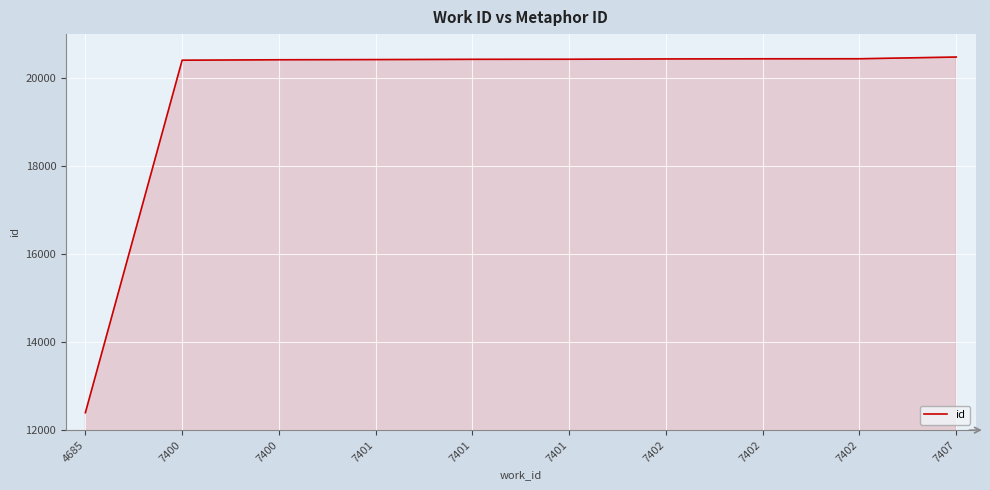

What is the value of the 6th point from the left?

20421